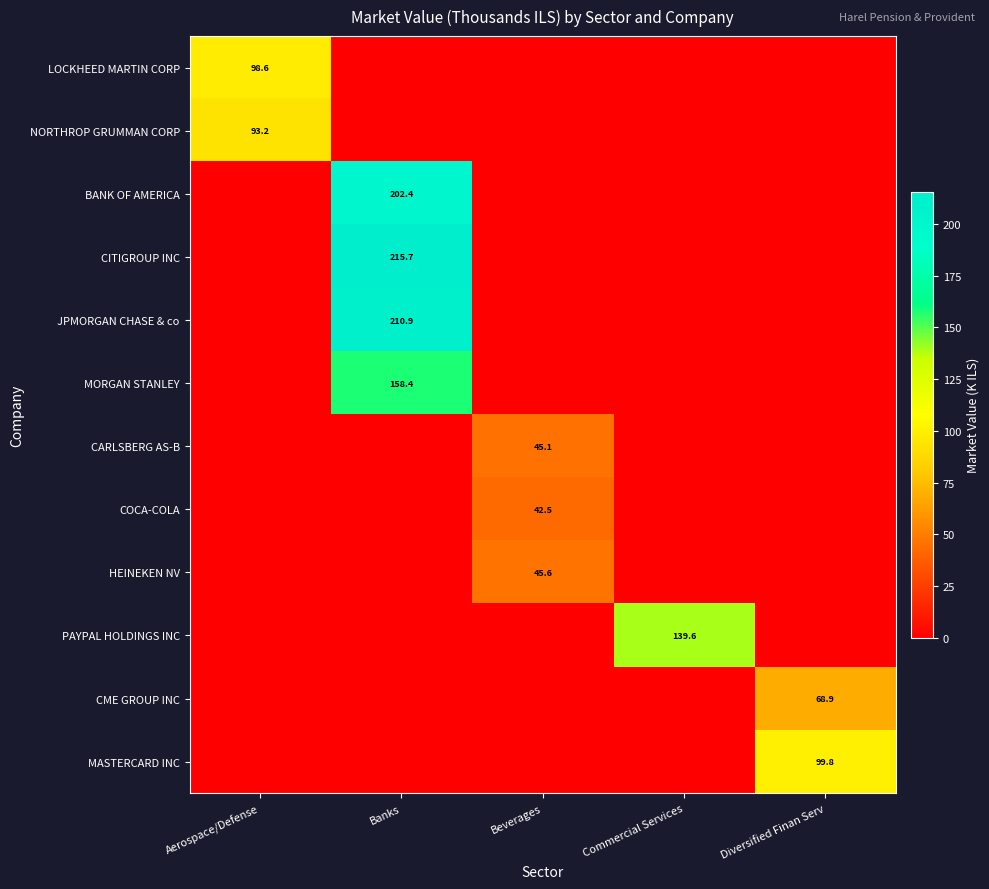

True or false: CME GROUP INC has a value of 68.9 at Diversified Finan Serv.

True